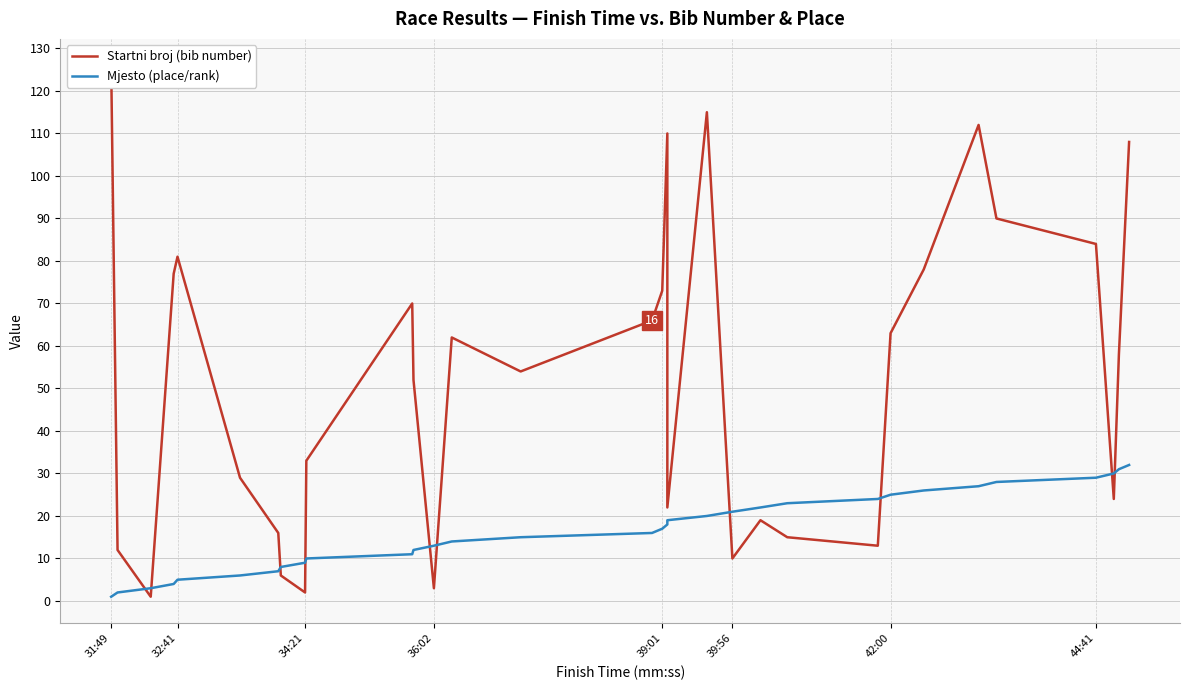

Reading left to right, list all the values displayed in this chart.

Startni broj (bib number): 126	12	1	77	81	29	16	6	2	33	70	52	3	62	54	66	73	110	22	115	10	19	15	13	63	78	112	90	84	24	58	108
Mjesto (place/rank): 1	2	3	4	5	6	7	8	9	10	11	12	13	14	15	16	17	18	19	20	21	22	23	24	25	26	27	28	29	30	31	32